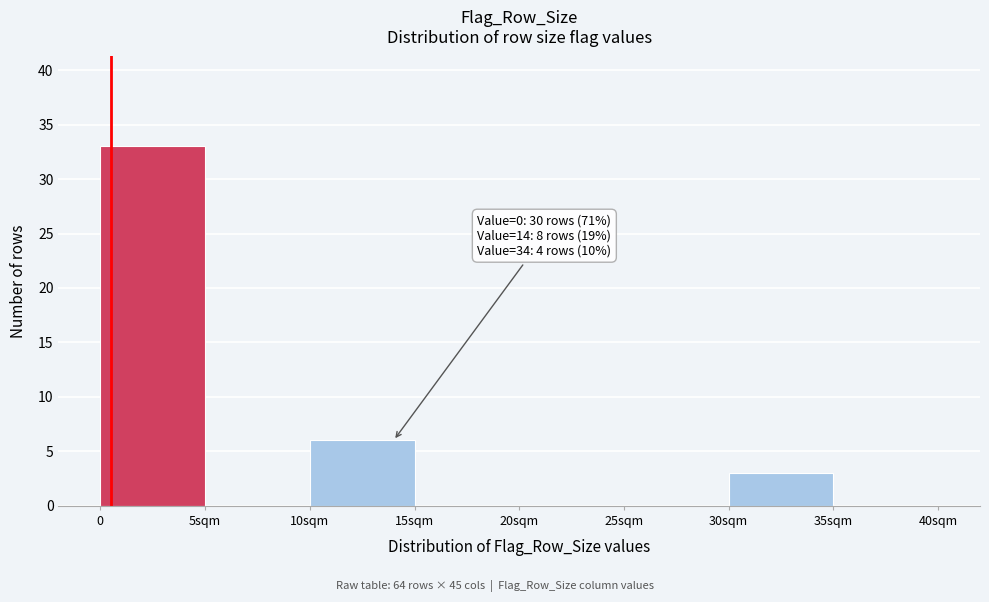

Reading left to right, list all the values displayed in this chart.

0=33	5sqm=0	10sqm=6	15sqm=0	20sqm=0	25sqm=0	30sqm=3	35sqm=0